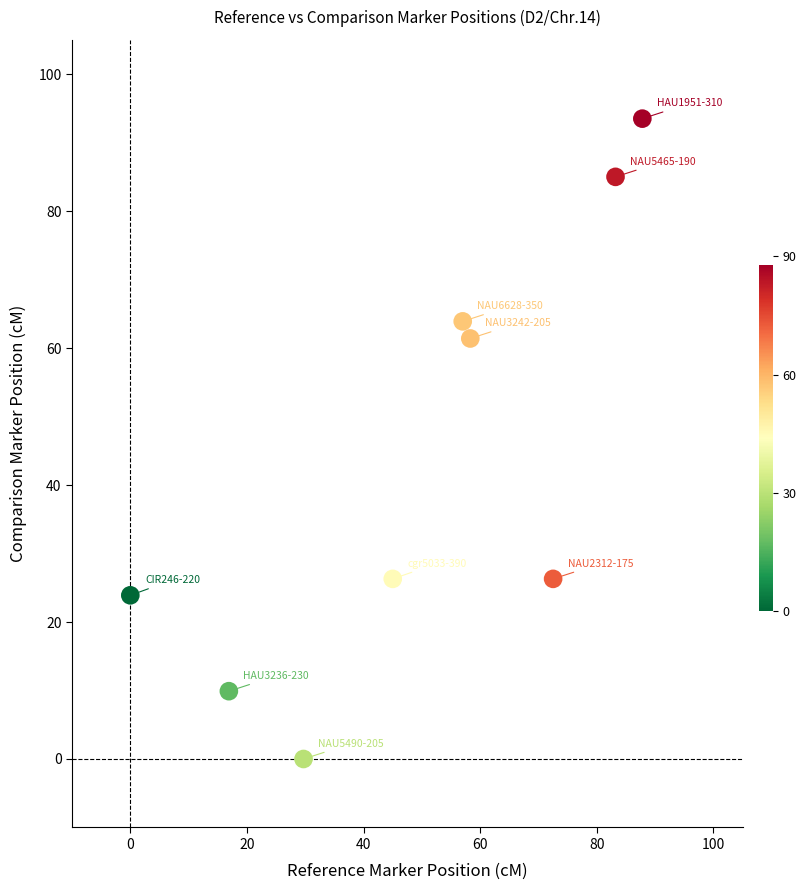

What Y value in the scatter plot is closest to 46?

61.4